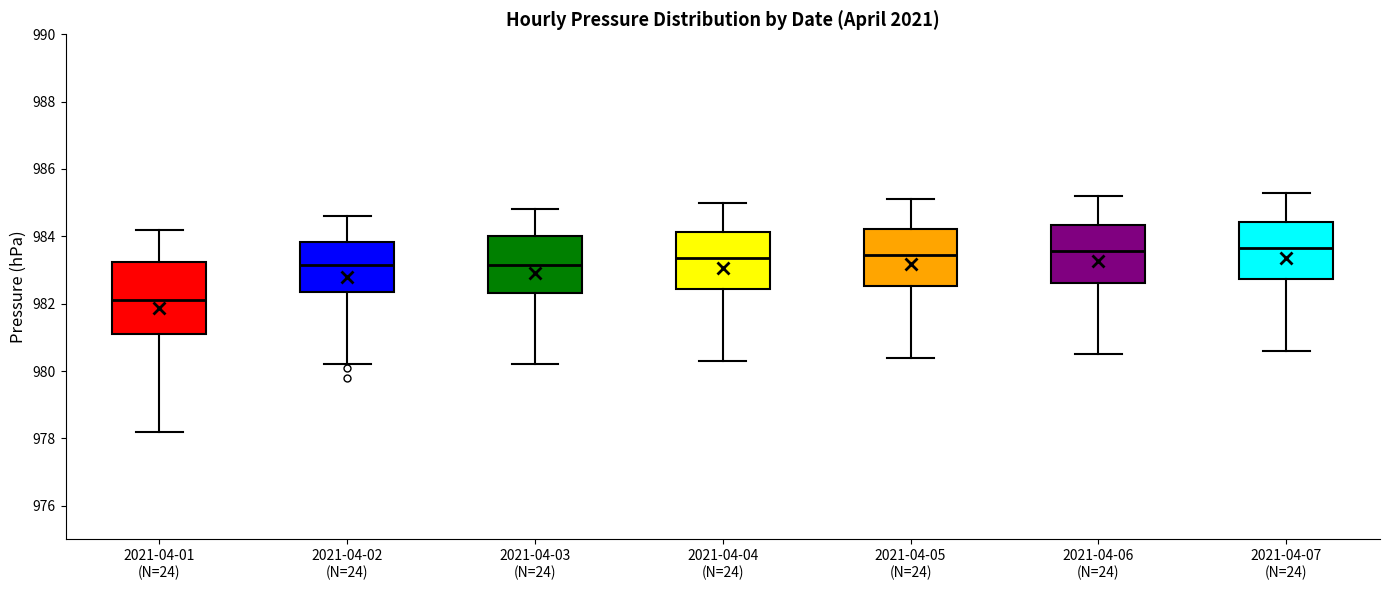

Where does the lower whisker of the box for 2021-04-03 (N=24) end on the y-axis? The values are not printed on the chart, so give them approximately, as read against the axis.

980.2